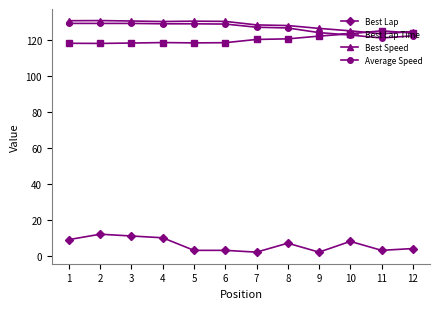

What is the sum of all Average Speed values?

1521.9